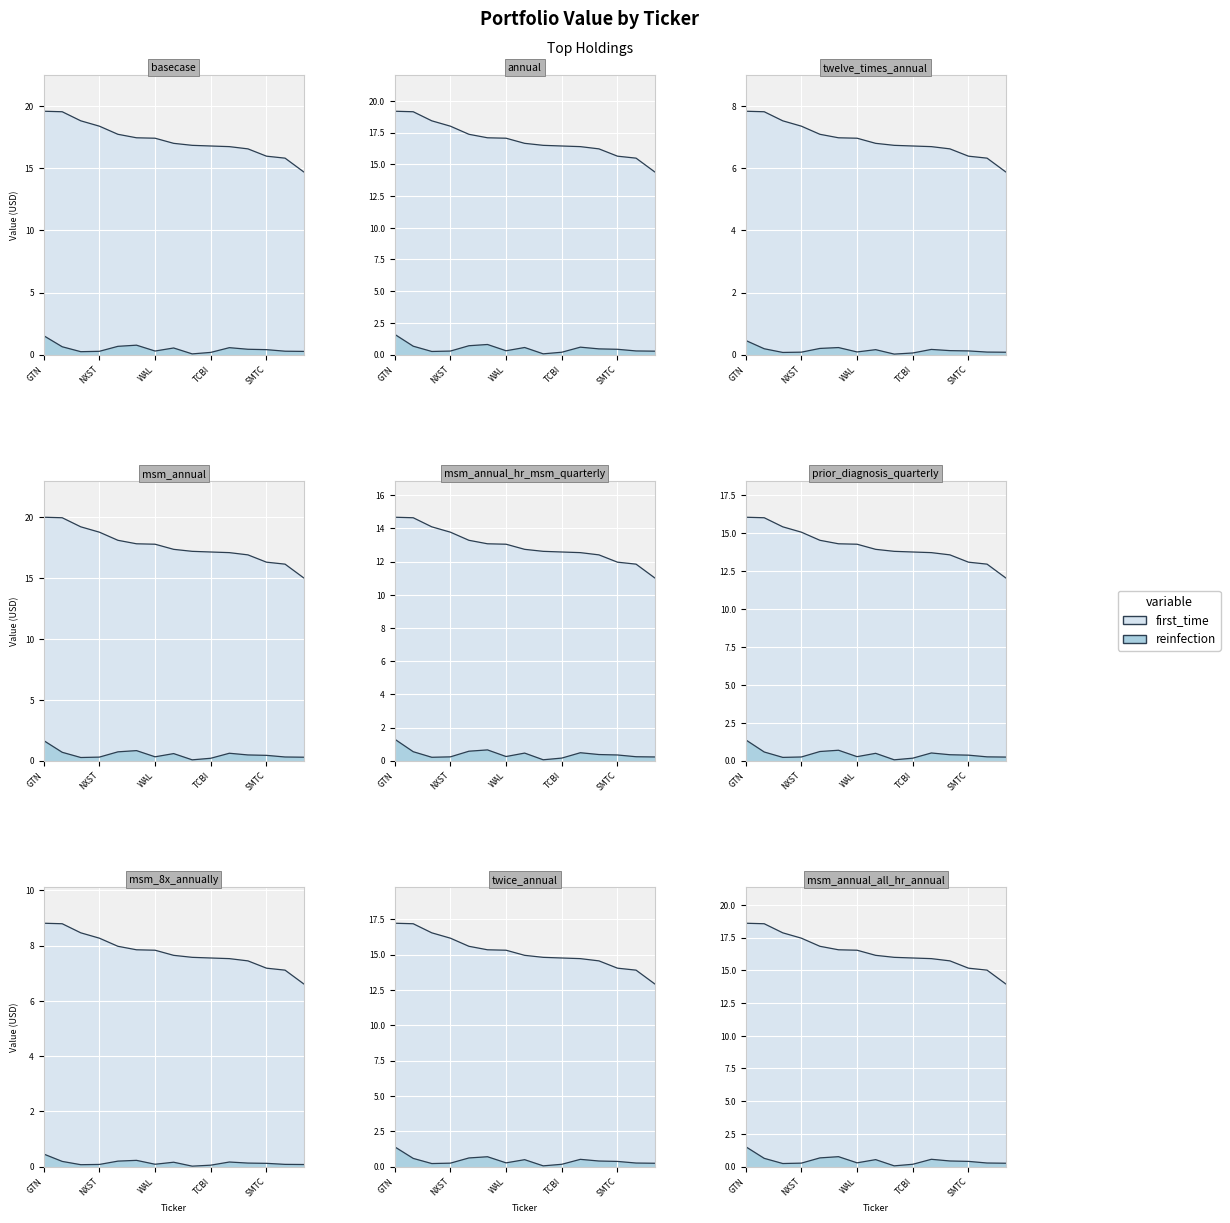

What value does the reinfection series have at SUM?

0.6